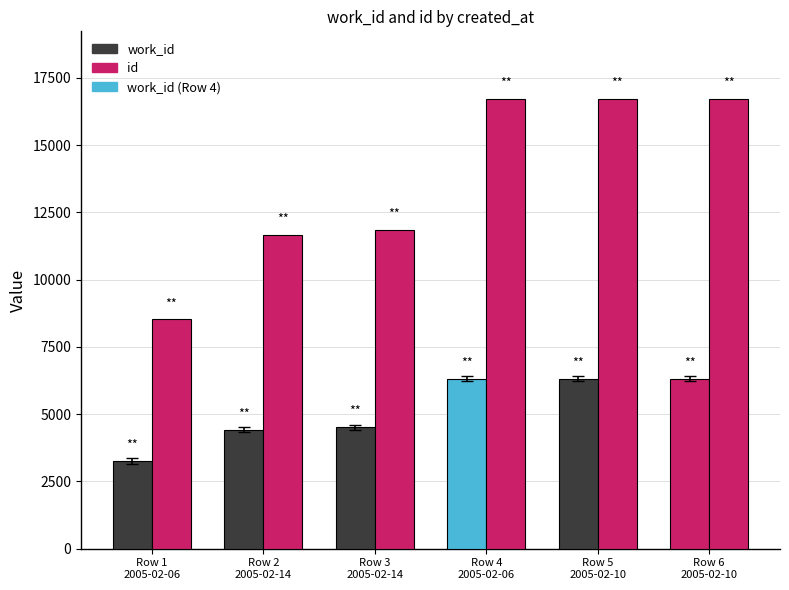

How many series are shown in this chart?

2